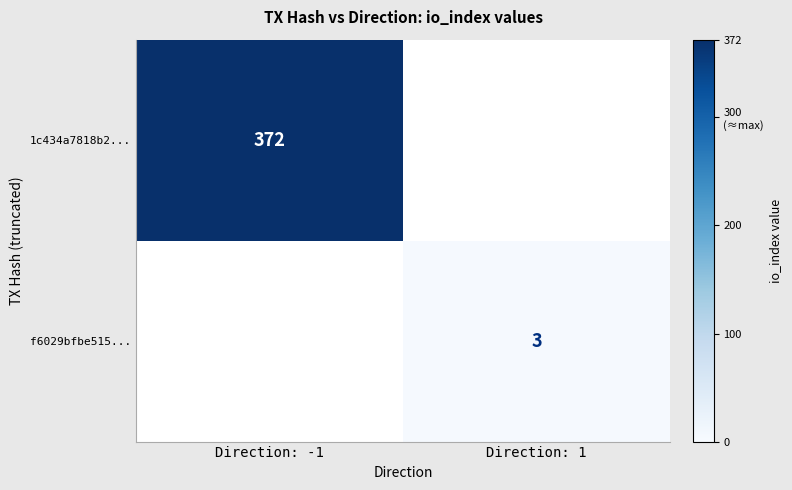

How many data points does each series have?

2